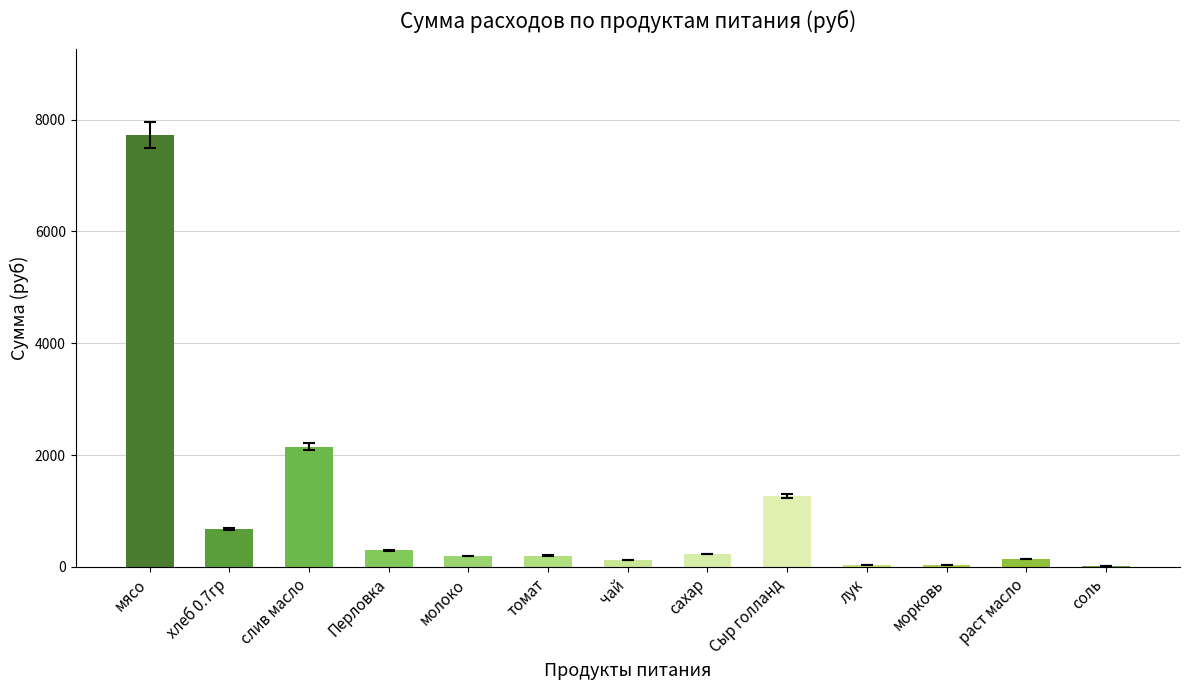

Are the bars horizontal?

No